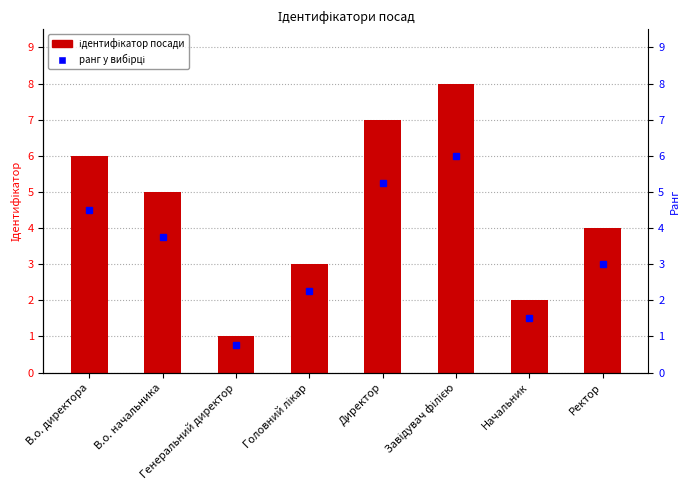

What is the difference between the maximum and minimum values?

7